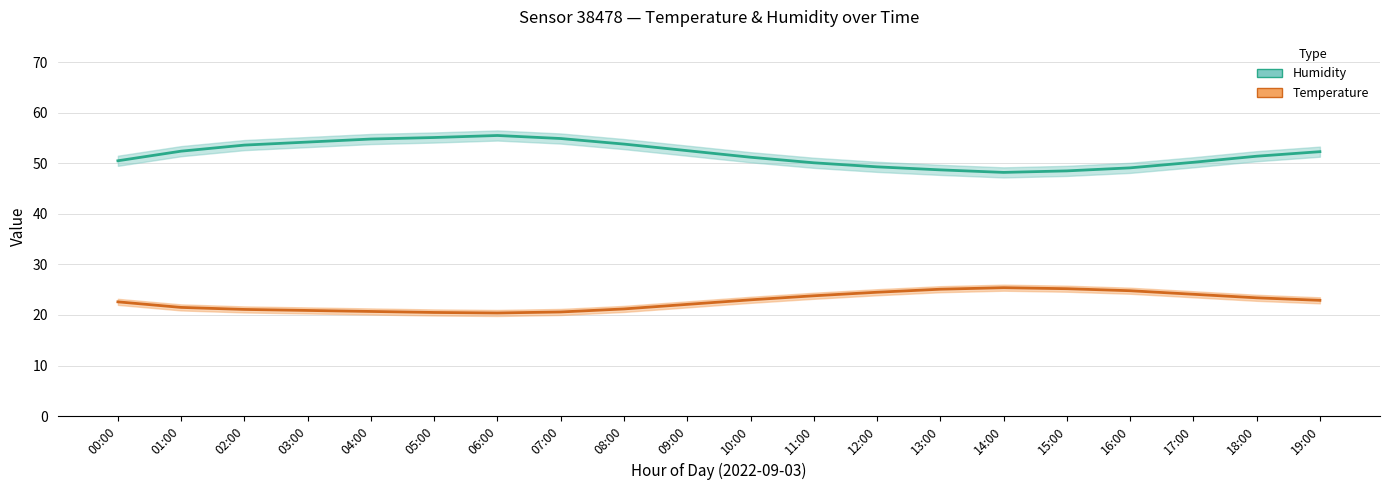

What is the difference between the Humidity values at 02:00 and 18:00?

2.2